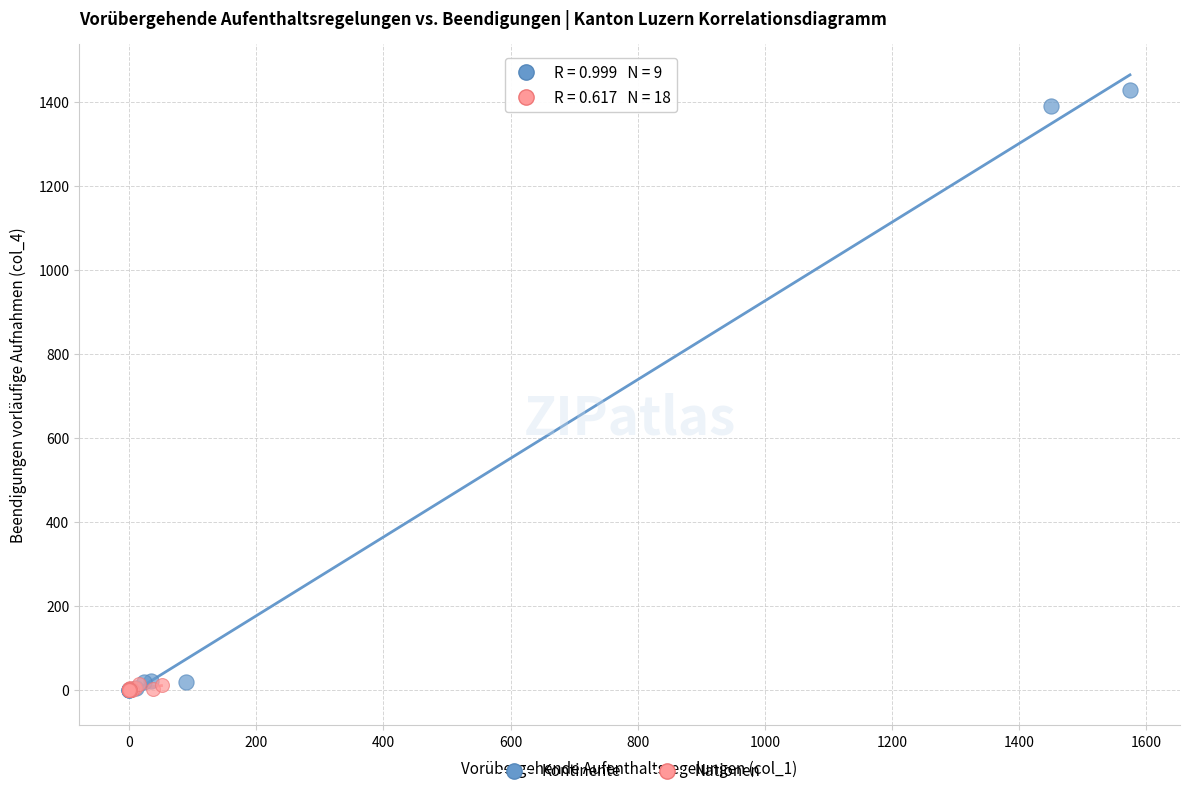

Which series contains the highest Y value?

Kontinente